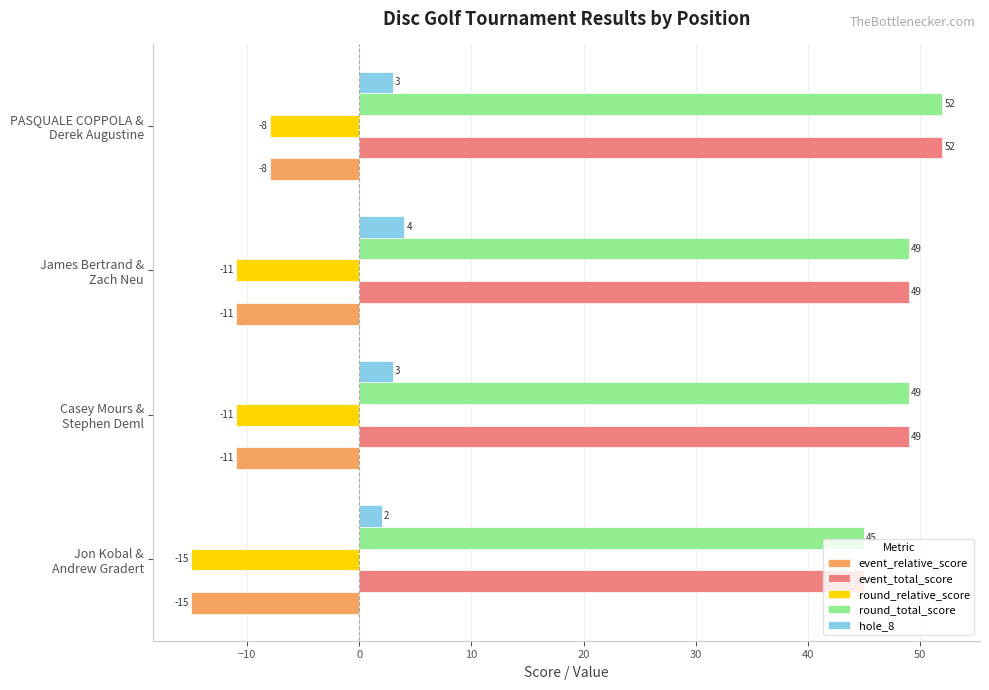

What is the highest value of the event_relative_score series?

-8